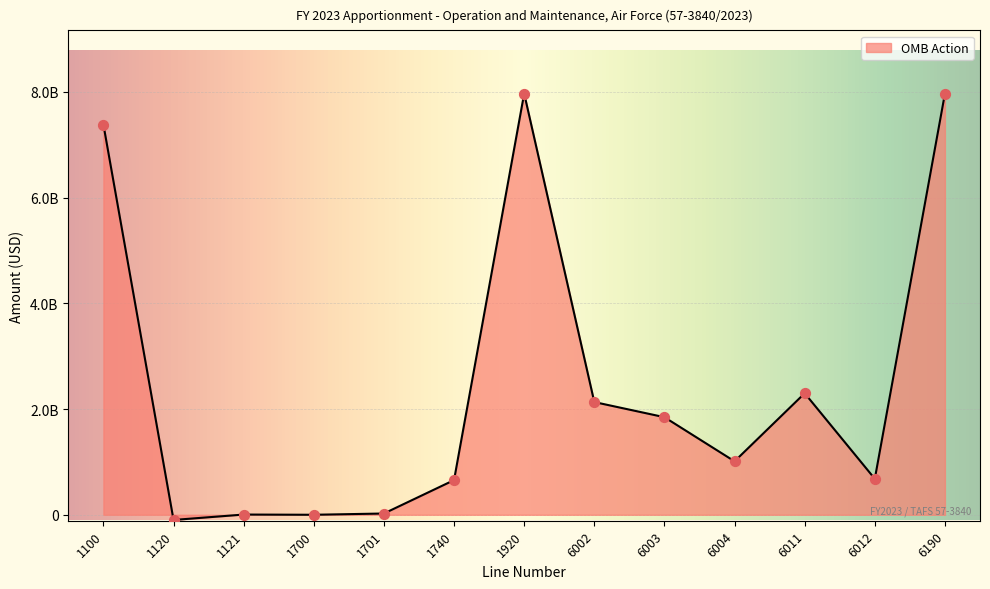

Approximately how many times larger is the value at 1920 compared to 6011?

3.5